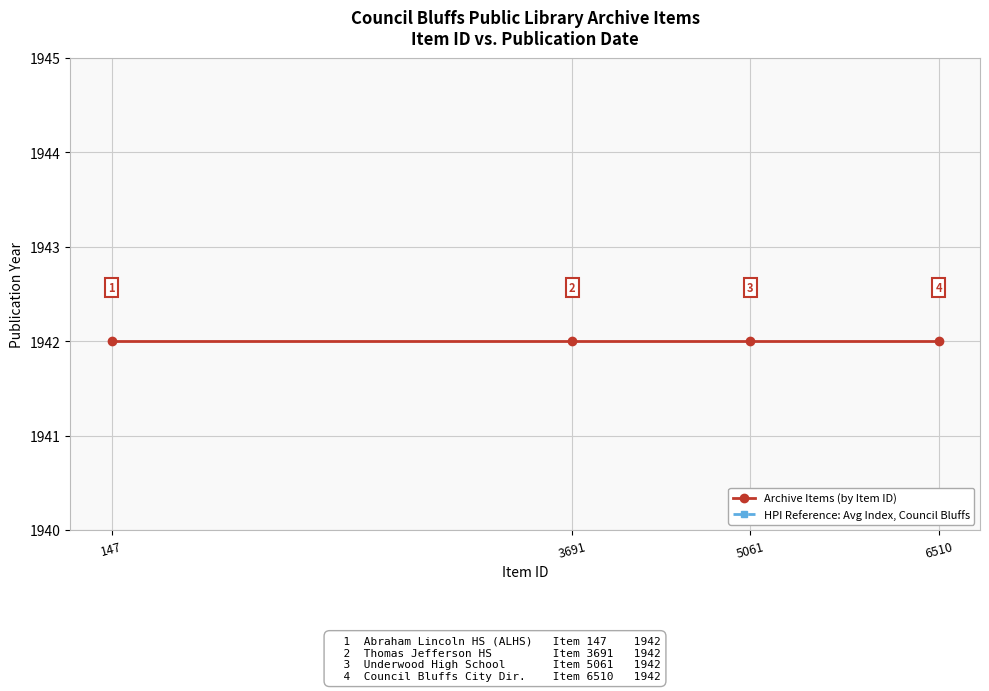

True or false: HPI Reference: Avg Index, Council Bluffs and Archive Items (by Item ID) cross at least once.

False